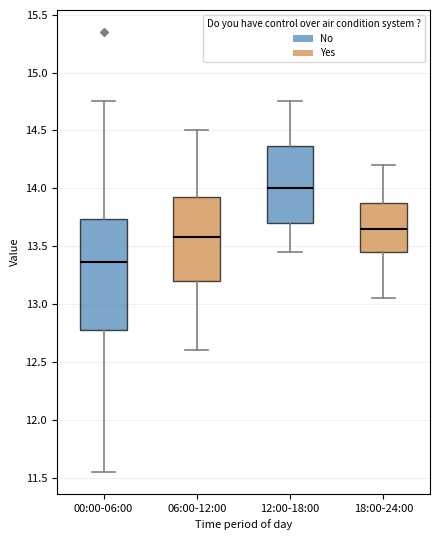

Where is the upper edge of the box for 18:00-24:00 on the y-axis? The values are not printed on the chart, so give them approximately, as read against the axis.

13.90